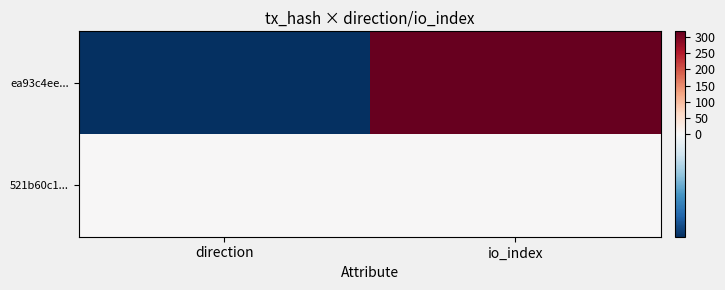

Reading right to left, list all the values displayed in this chart.

ea93c4ee...: io_index=318	direction=-1
521b60c1...: io_index=1	direction=1